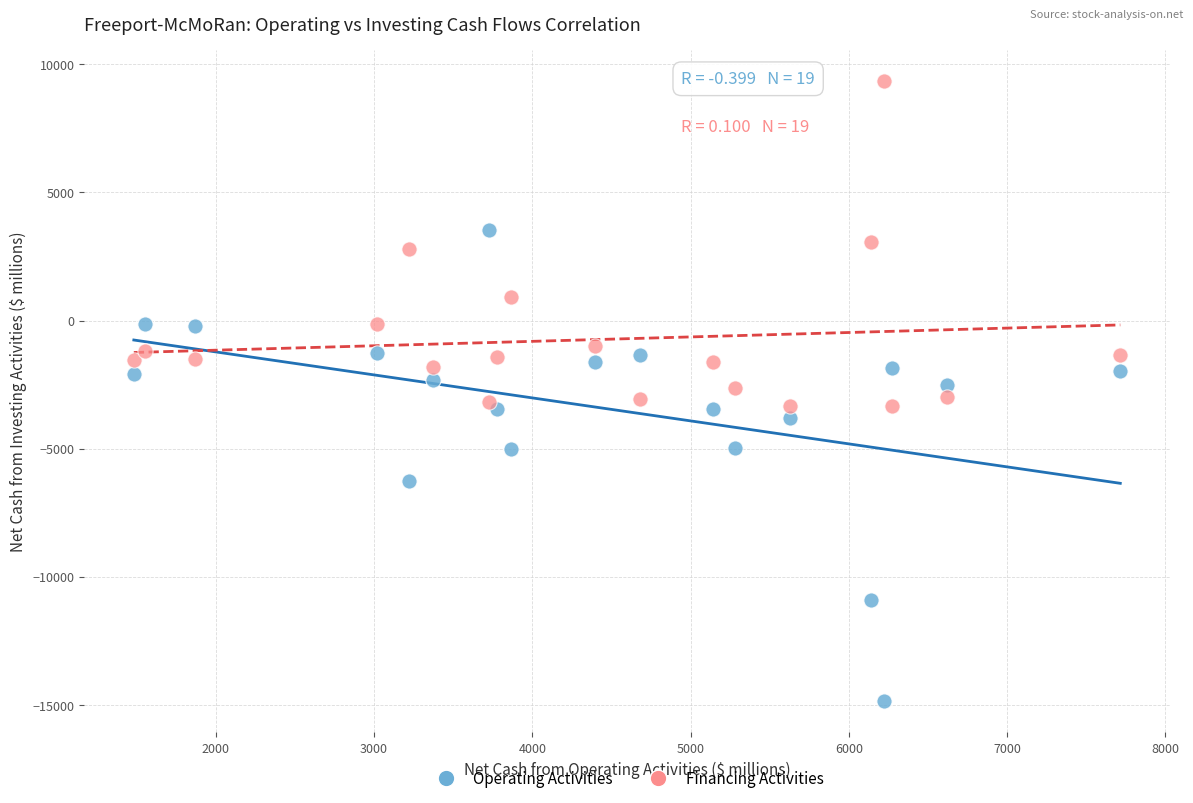

Which series has the widest spread of Y values?

Operating Activities